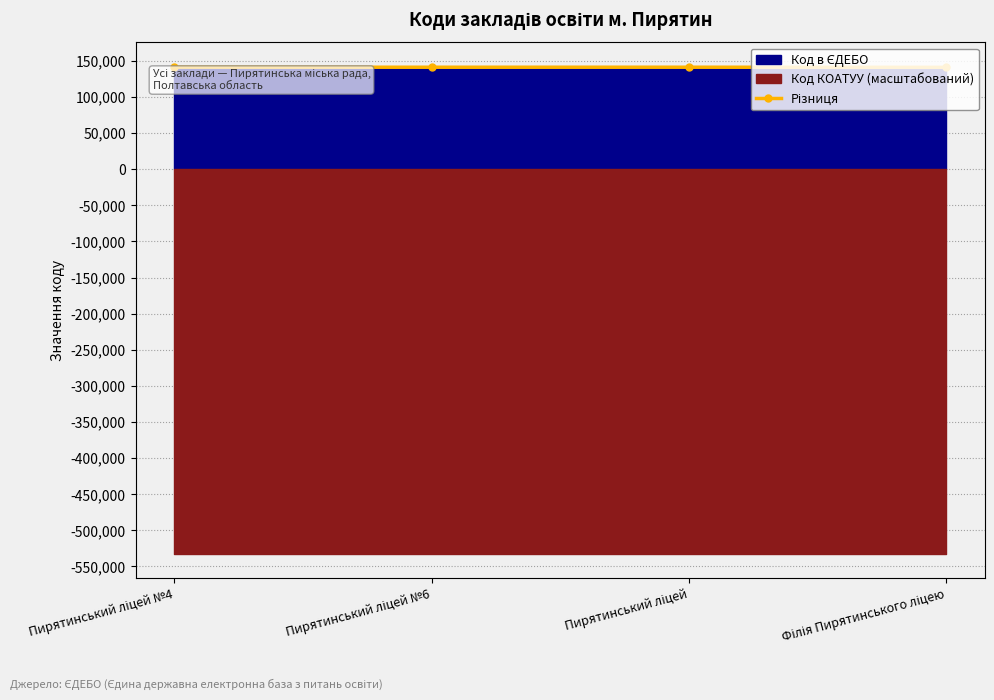

List the labels in order of value, largest first.

Пирятинський ліцей №4, Пирятинський ліцей, Пирятинський ліцей №6, Філія Пирятинського ліцею